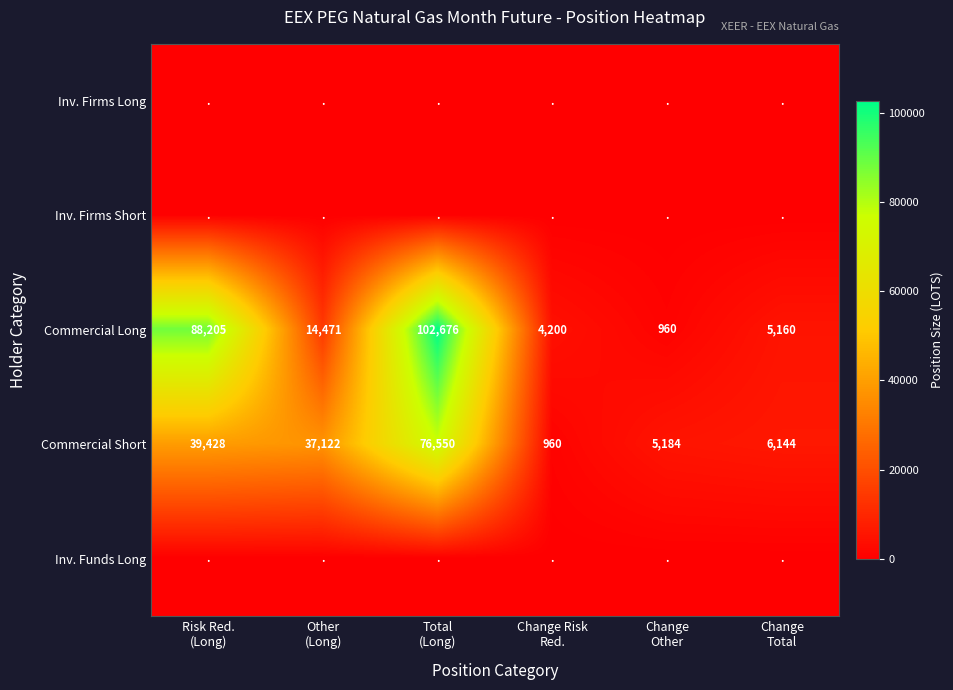

At how many categories does at least one series exceed 91234?

1